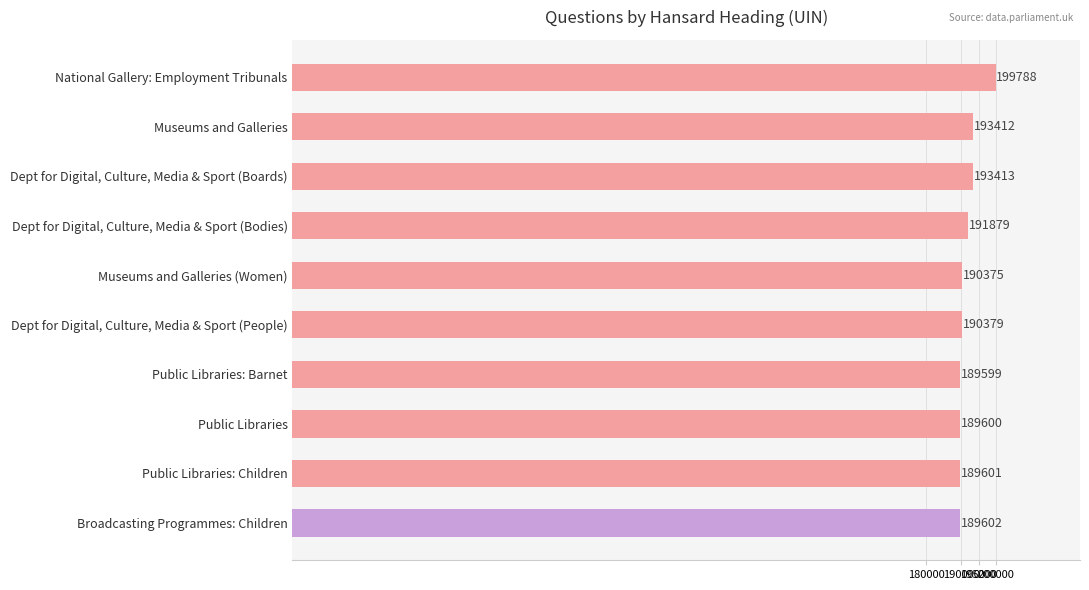

Where is the data nearest to the value 194693?

Dept for Digital, Culture, Media & Sport (Boards)